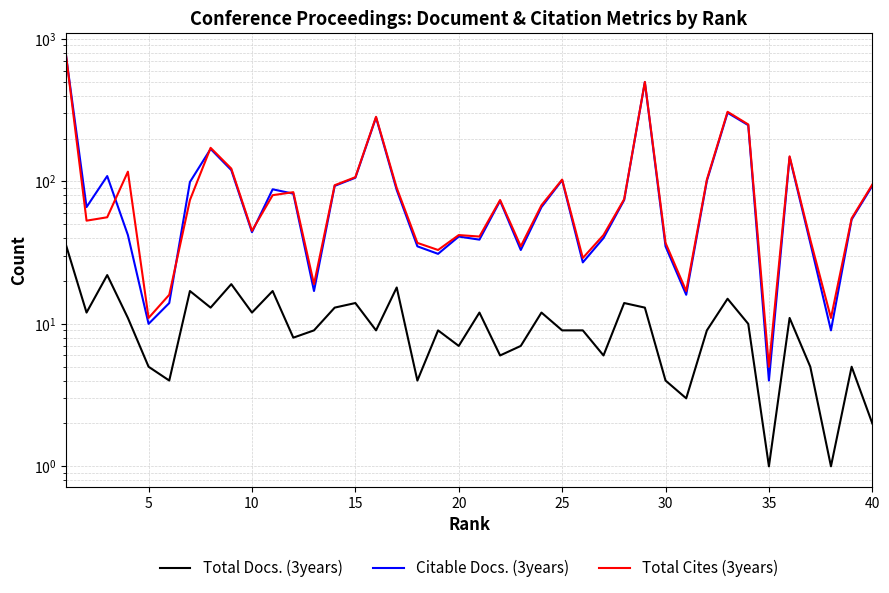

How many distinct data groups are displayed?

3